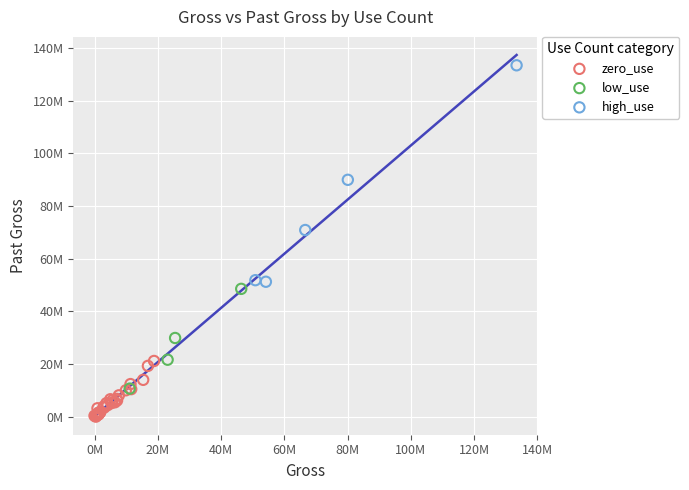

Which series has the largest Y range (max minus min)?

high_use